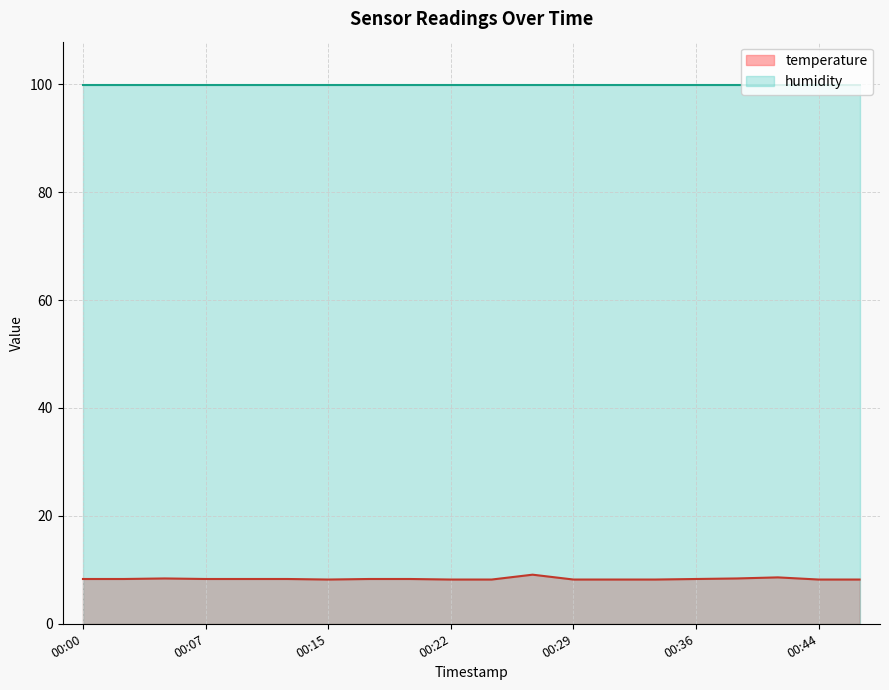

What is the ratio of the value at 00:24 to the value at 00:00?

1.0